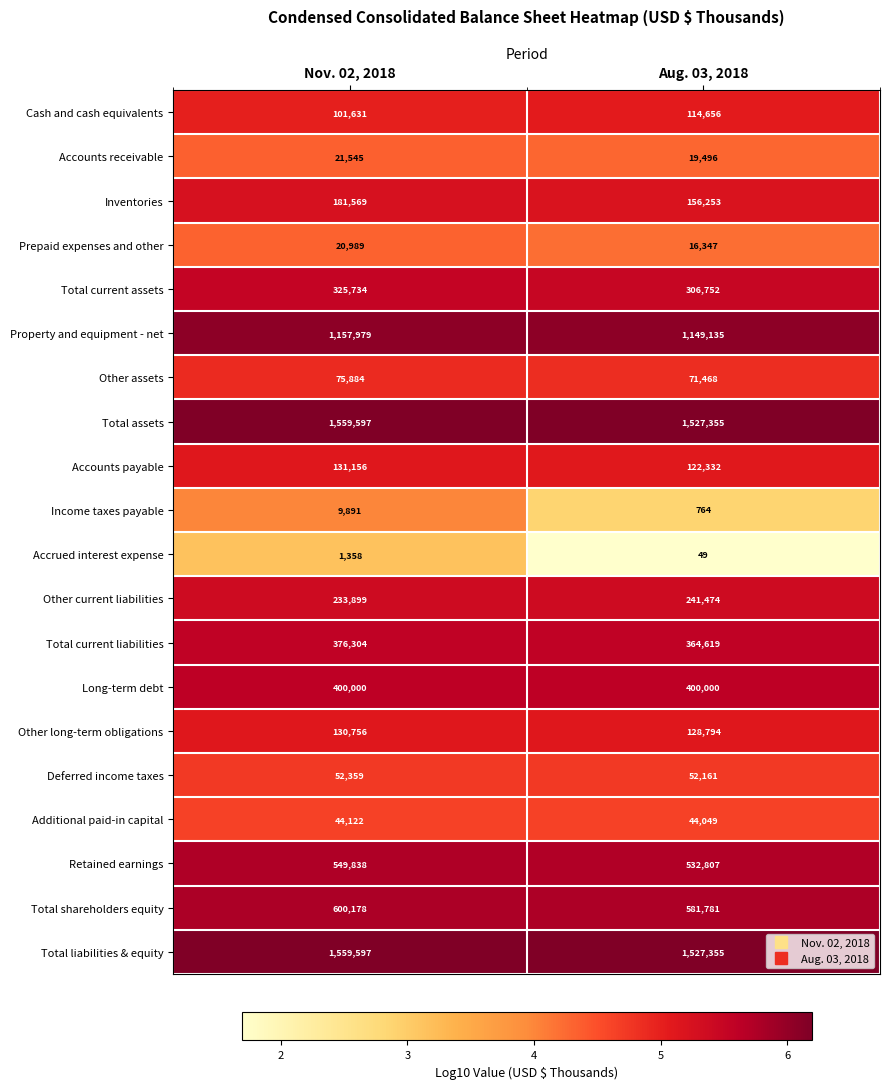

What is the smallest value displayed?

49